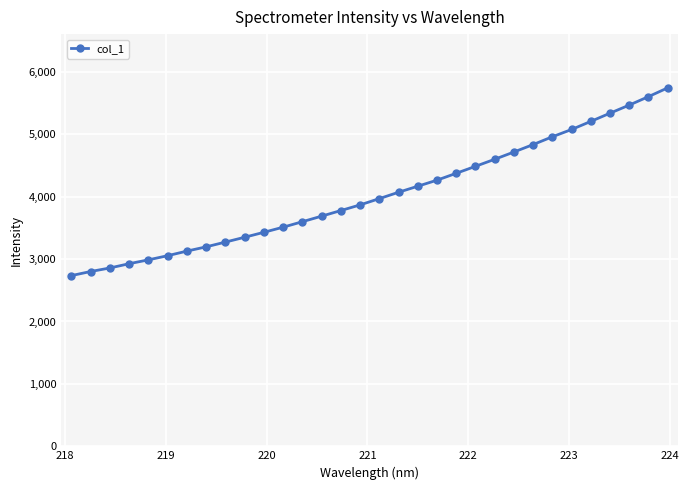

What is the difference between the maximum and minimum values?

3008.2